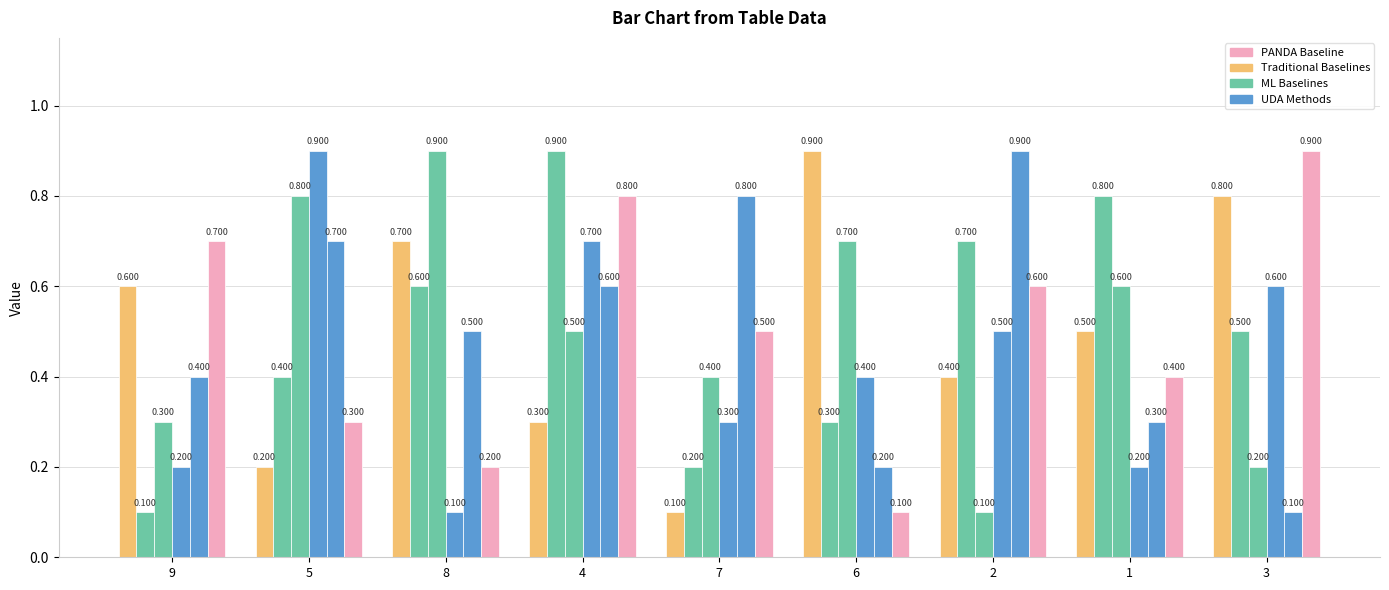

What is the minimum value shown in the chart?

0.1